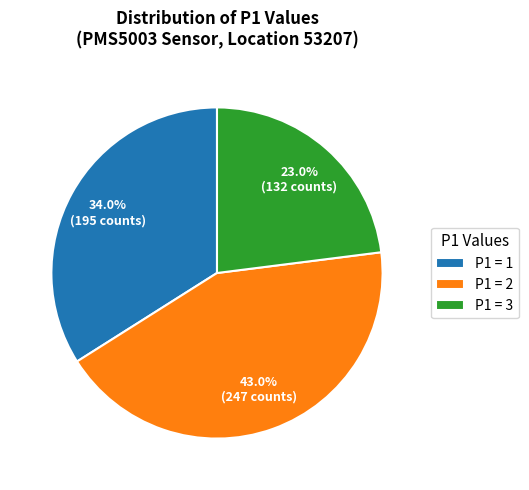

Which slice is the smallest?

P1 = 3